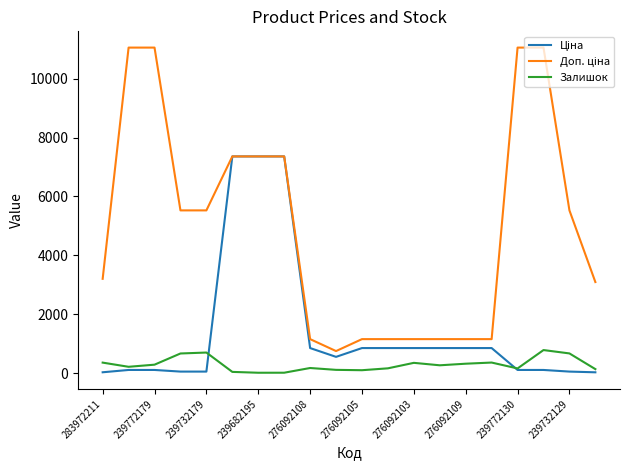

Does the chart display data point markers on the line(s)?

No